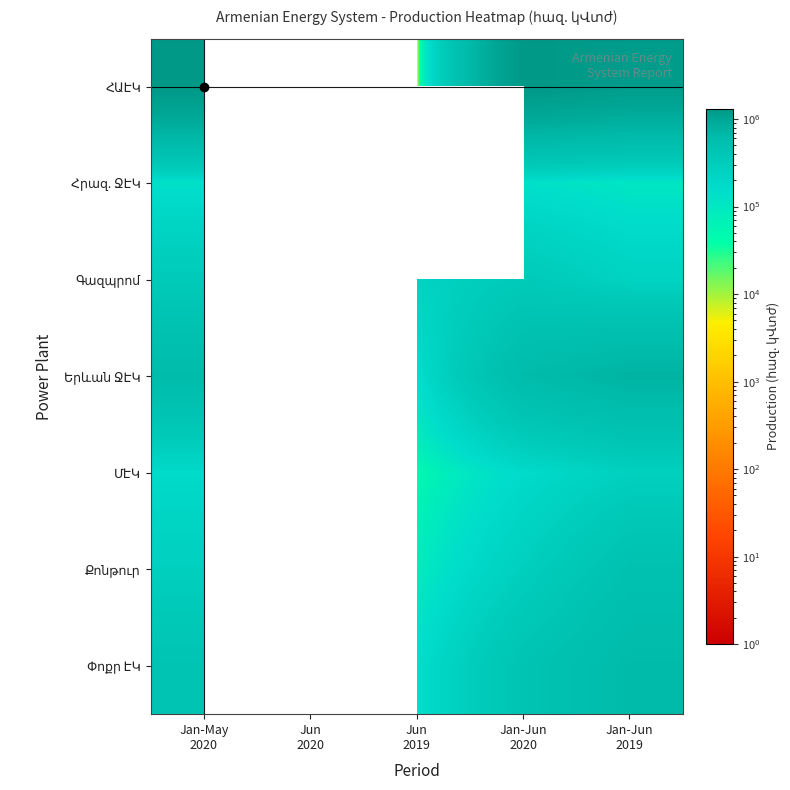

List the labels in order of Հրազ. ՋԷԿ value, smallest first.

Jan-Jun 2019, Jan-May 2020, Jun 2020, Jun 2019, Jan-Jun 2020